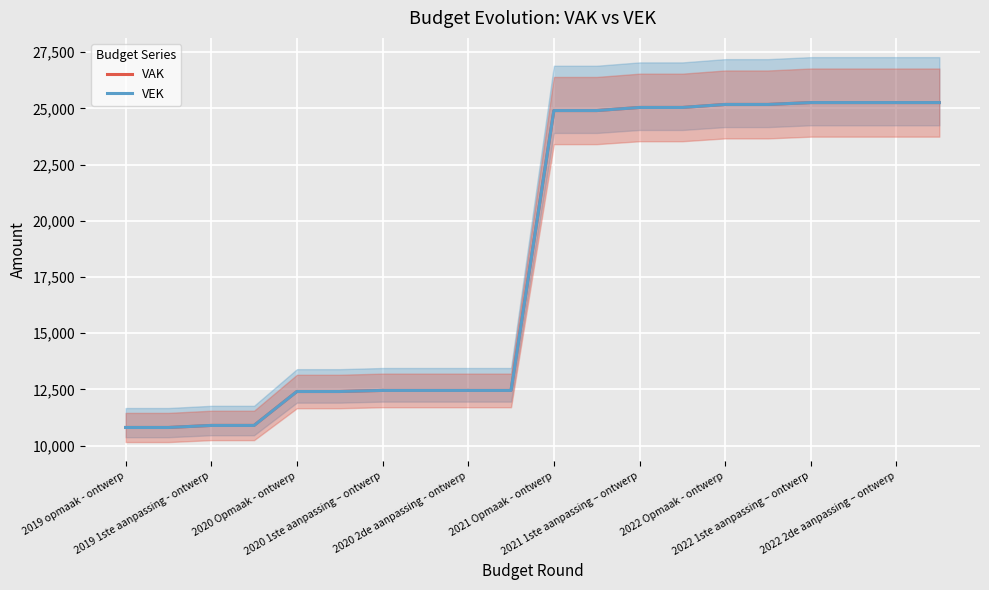

What position from the right is 2022 2de aanpassing – ontwerp?

2